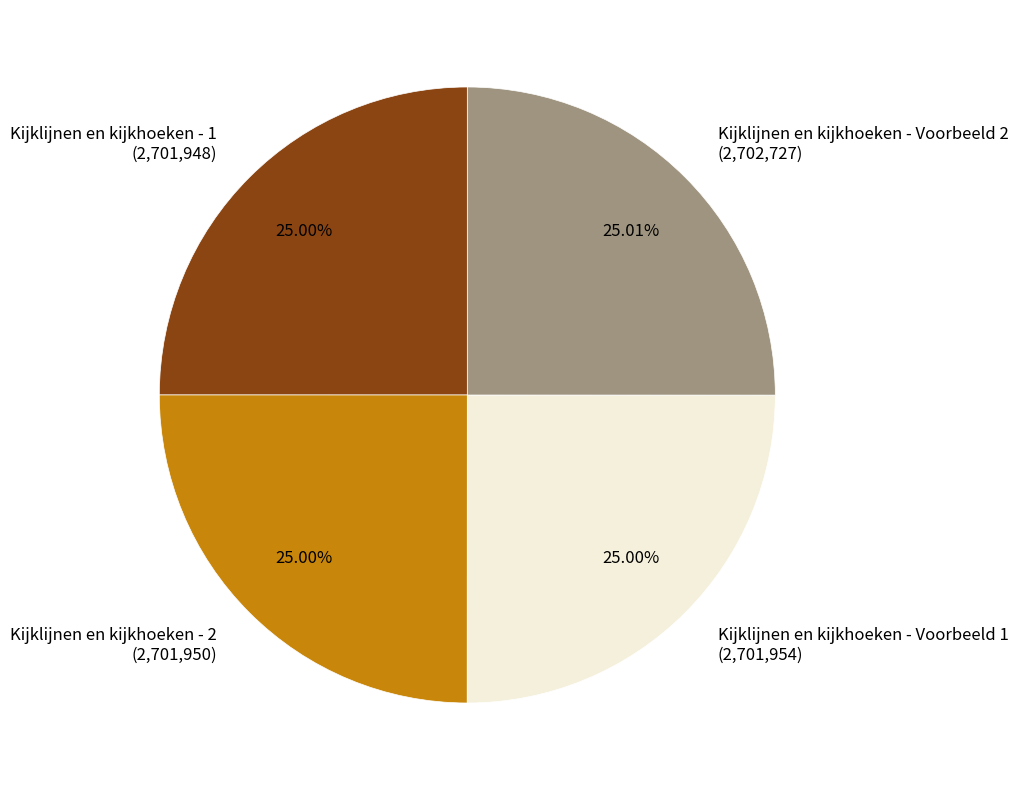

What is the total percentage of Kijklijnen en kijkhoeken - Voorbeeld 2 and Kijklijnen en kijkhoeken - 2?

50.0%